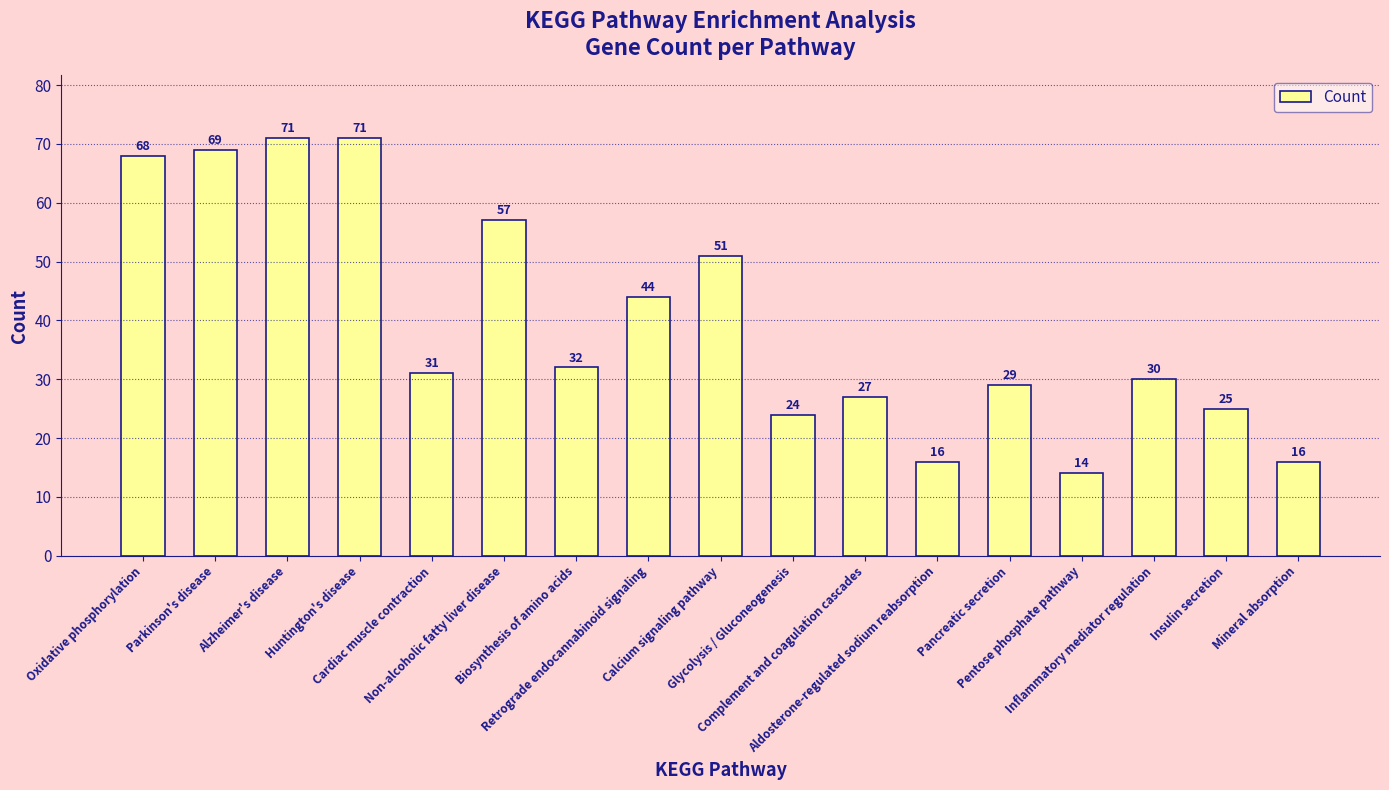

Count the number of categories in the chart.

17